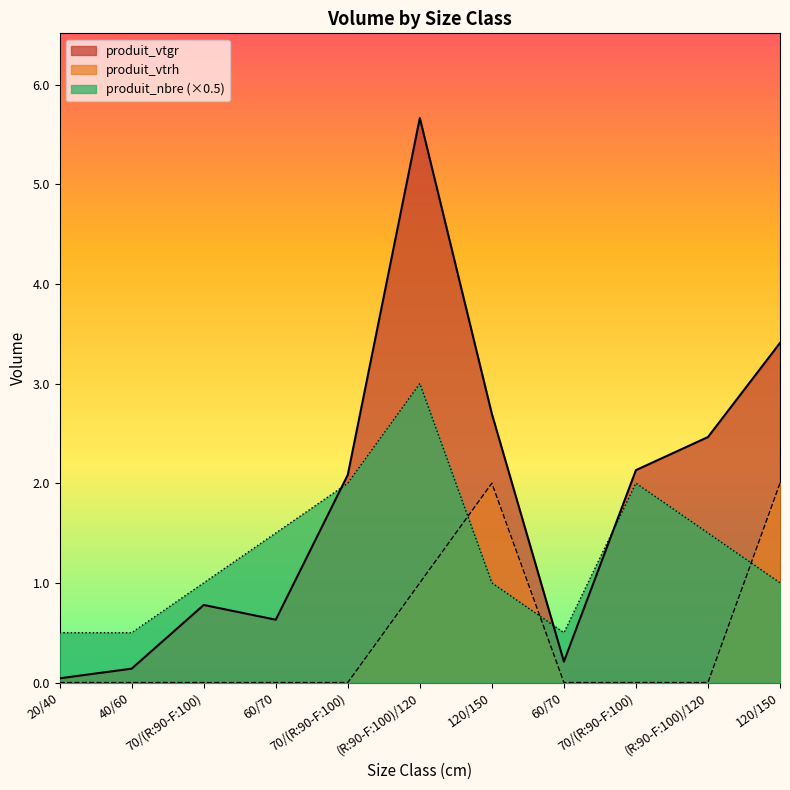

Read the produit_vtgr value at 70/(R:90-F:100).

0.8